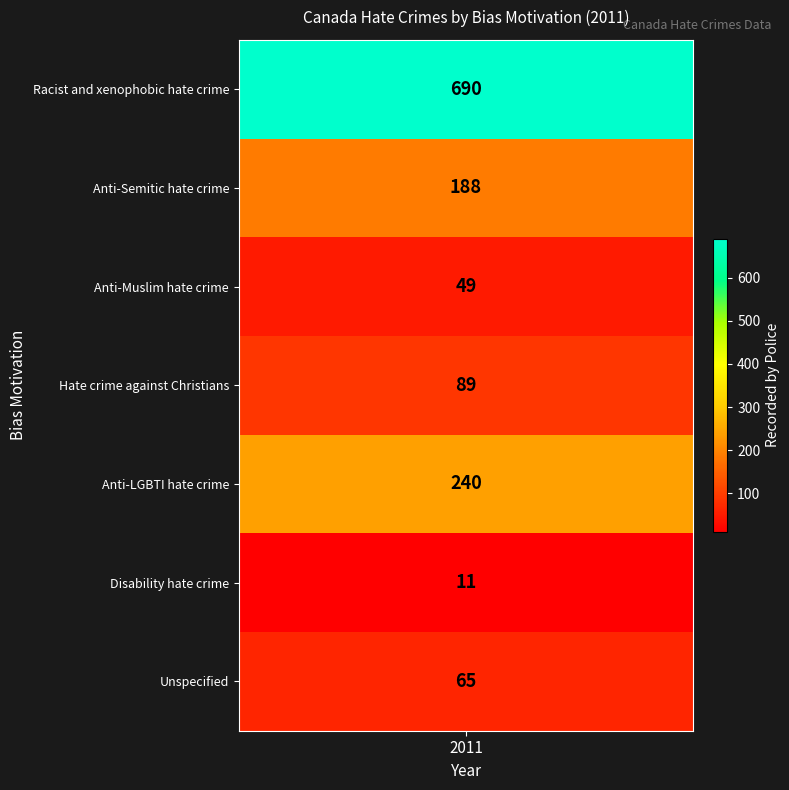

What is the approximate value at values, to the nearest 10?

690